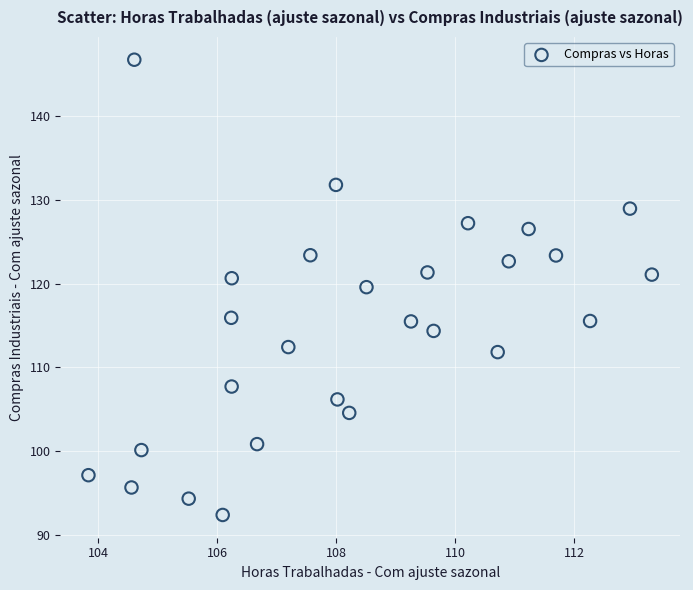

What is the range of Y values (max minus min)?

54.3